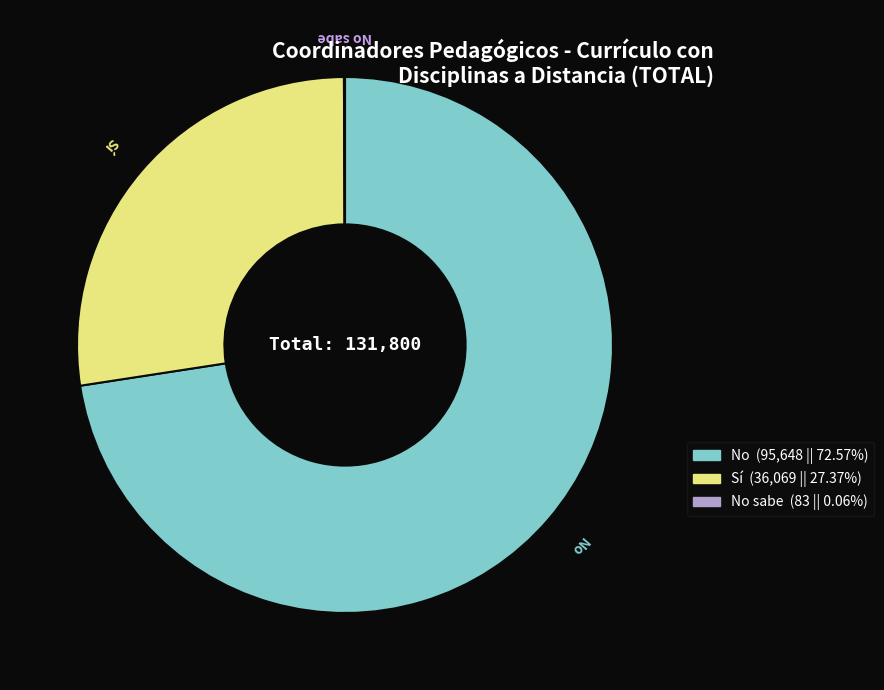

Is there a majority slice in this chart?

Yes